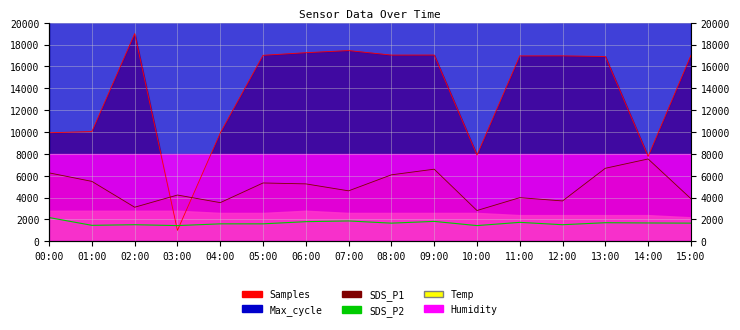

What is the difference between the maximum and minimum values in the SDS_P2 series?

736.0